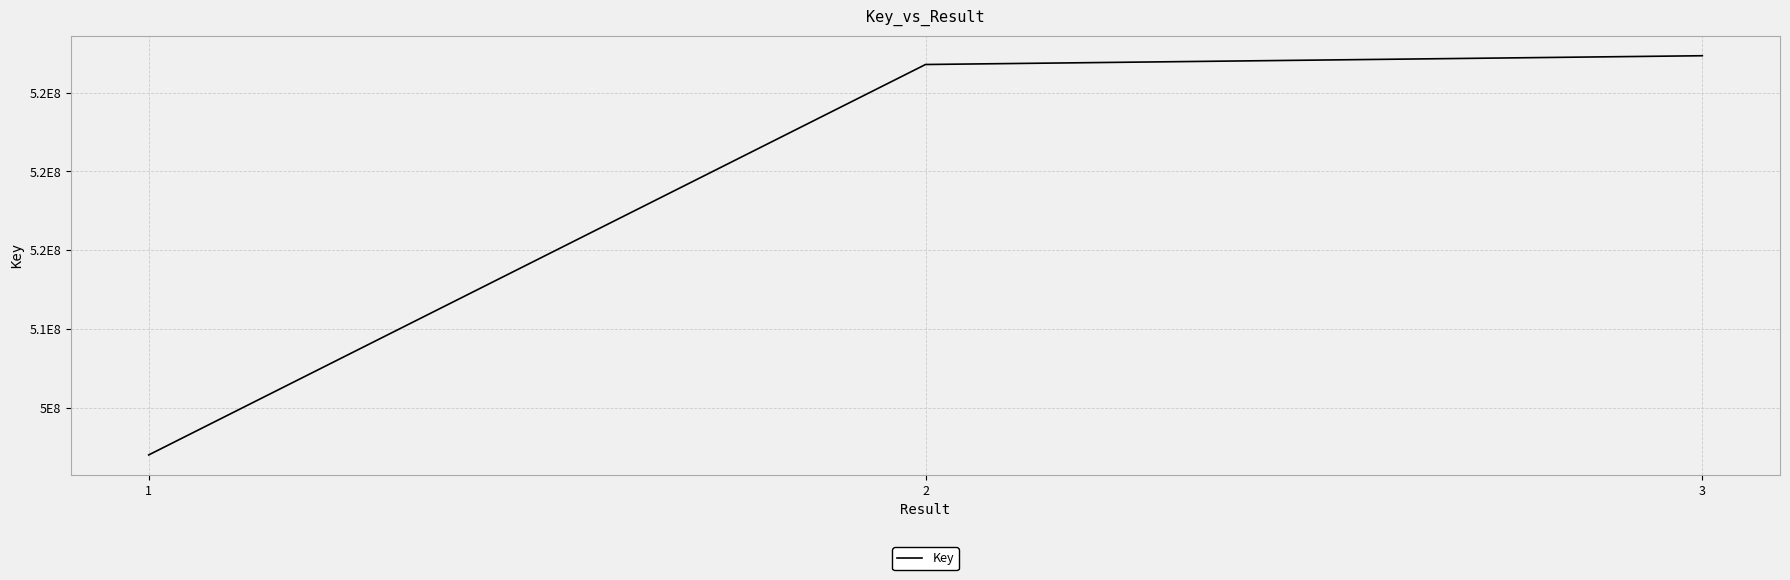

What is the value of the 1st point from the left?

502008212